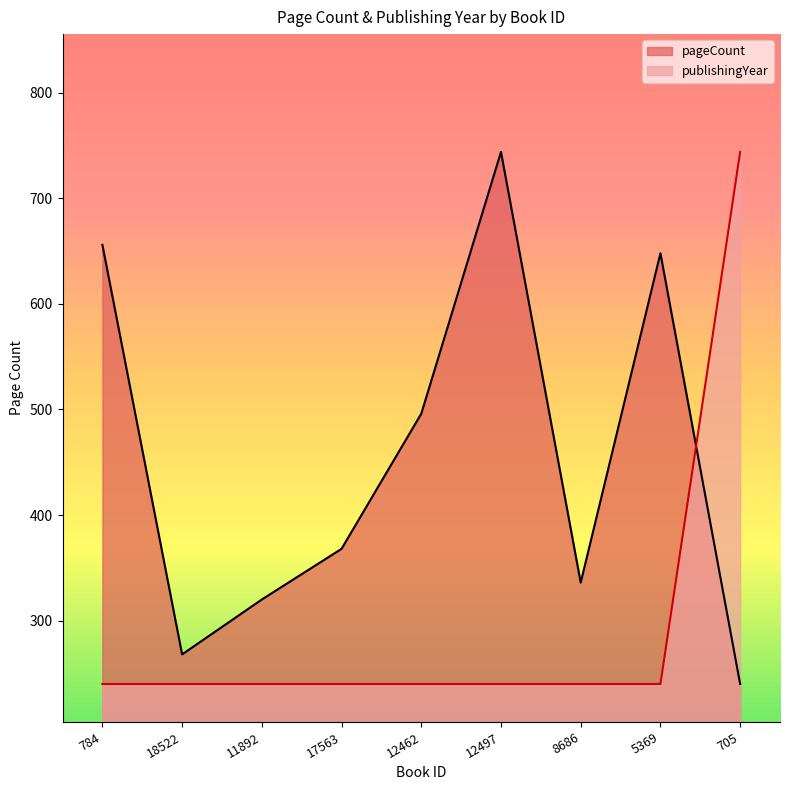

True or false: publishingYear has more than 0 points higher than both neighbors.

False